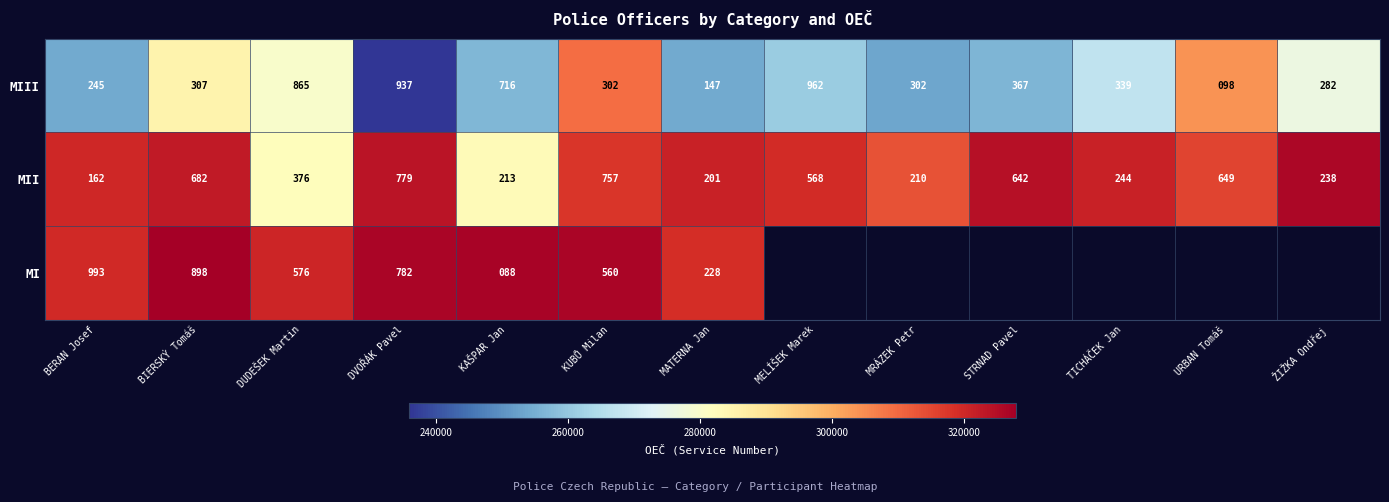

Count the number of categories in the chart.

13